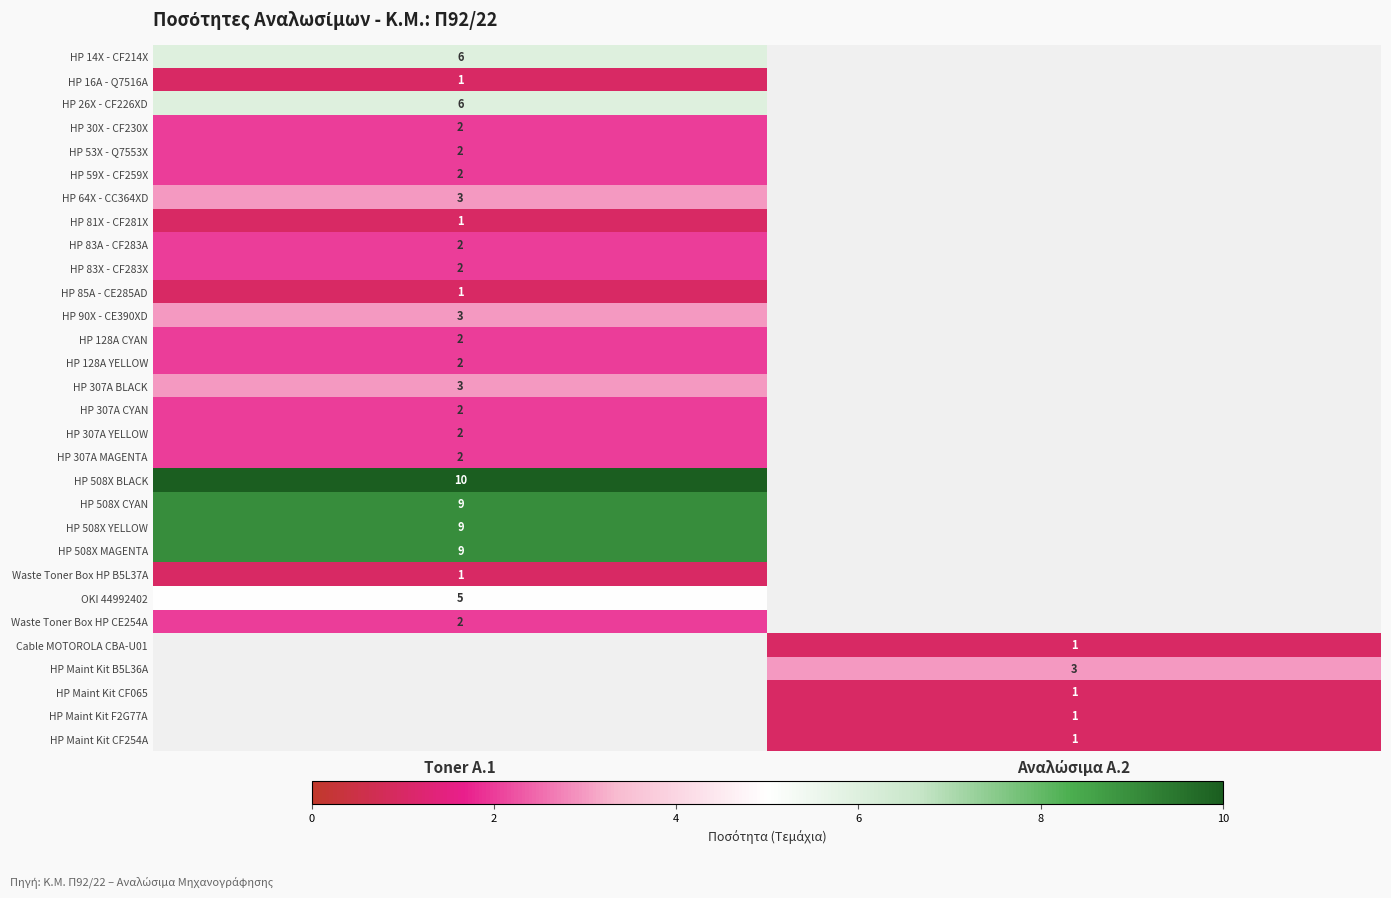

Is the value of HP 14X - CF214X at Toner A.1 greater than the value of HP 307A YELLOW at Toner A.1?

Yes